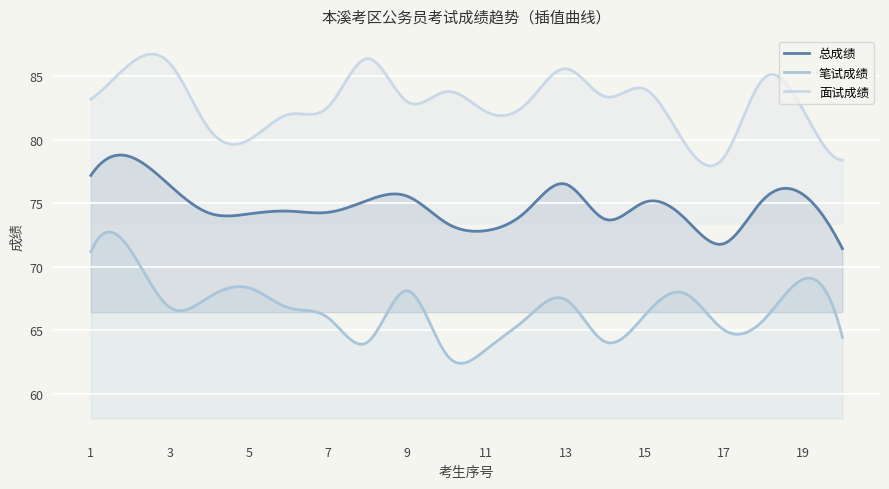

What is the total value across all series at 17?

215.5